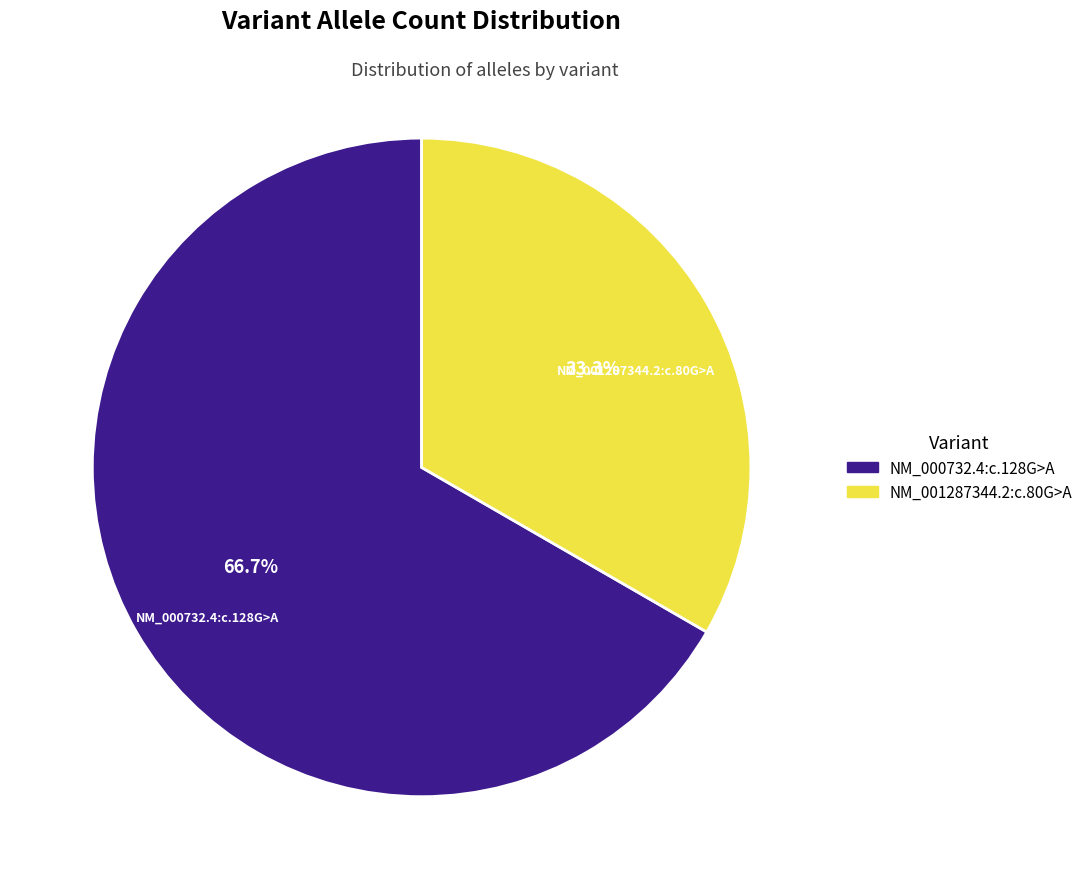

What is the ratio of the value at NM_000732.4:c.128G>A to the value at NM_001287344.2:c.80G>A?

2.0